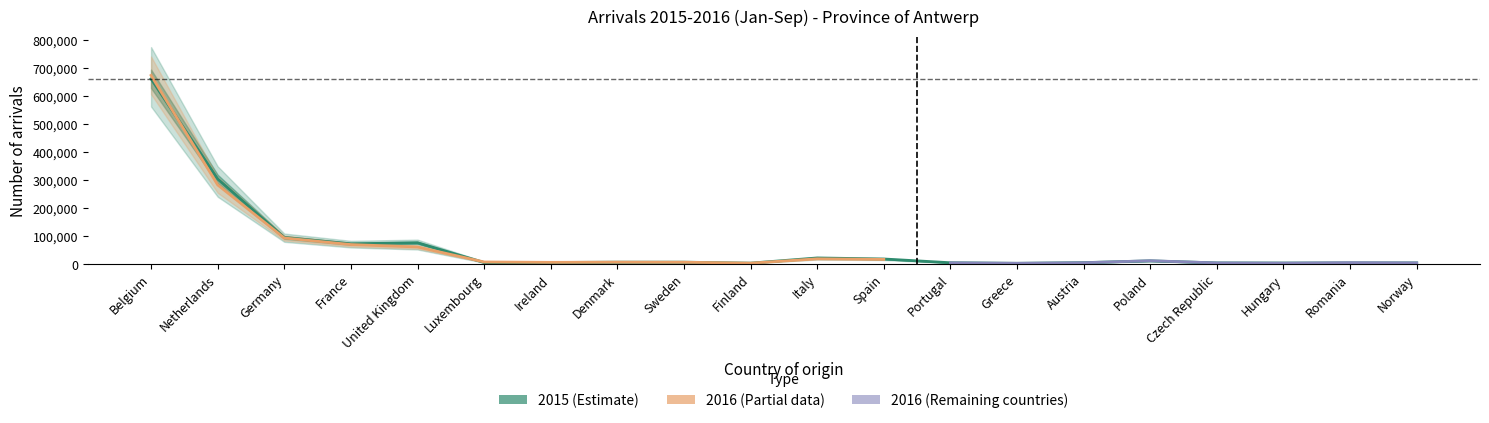

What is the change in value from France to Czech Republic?

-68296